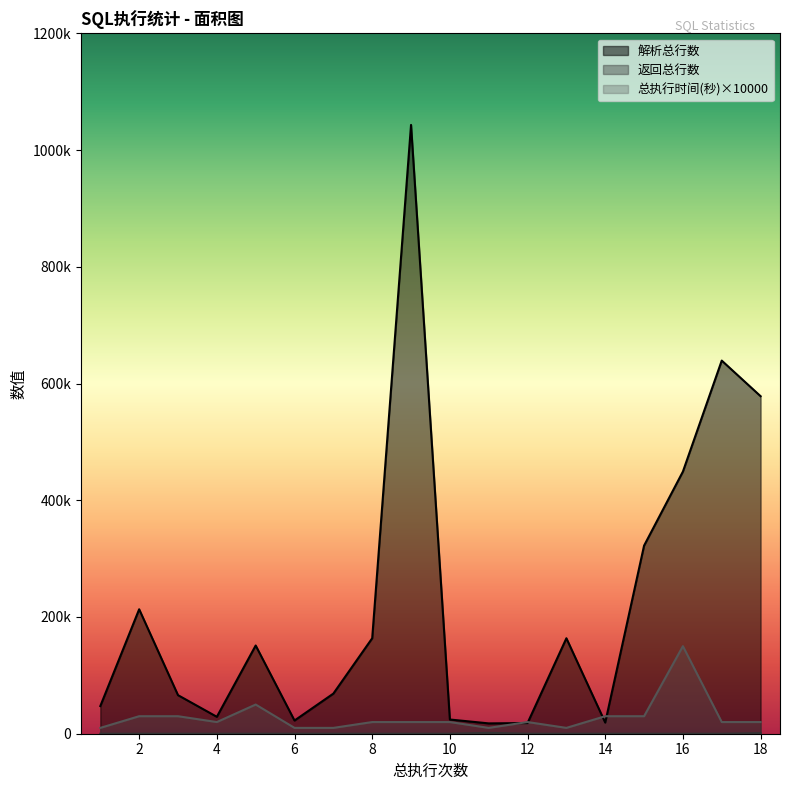

What is the average value of the 总执行时间(秒) series?

28333